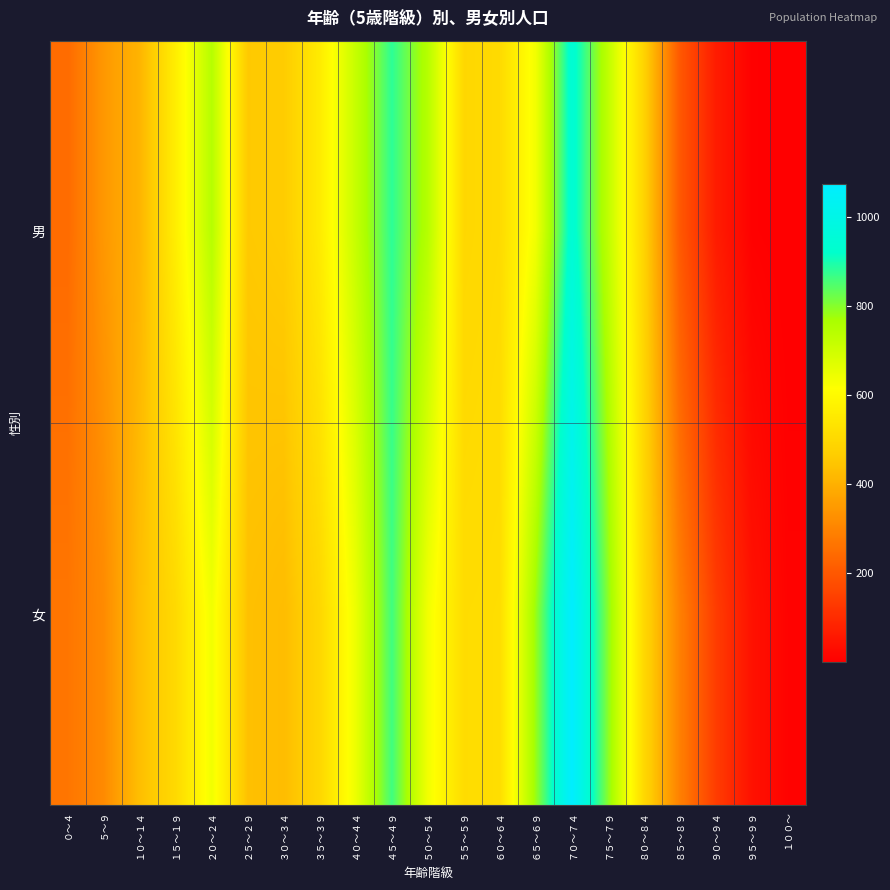

What is the maximum value shown in the chart?

1074